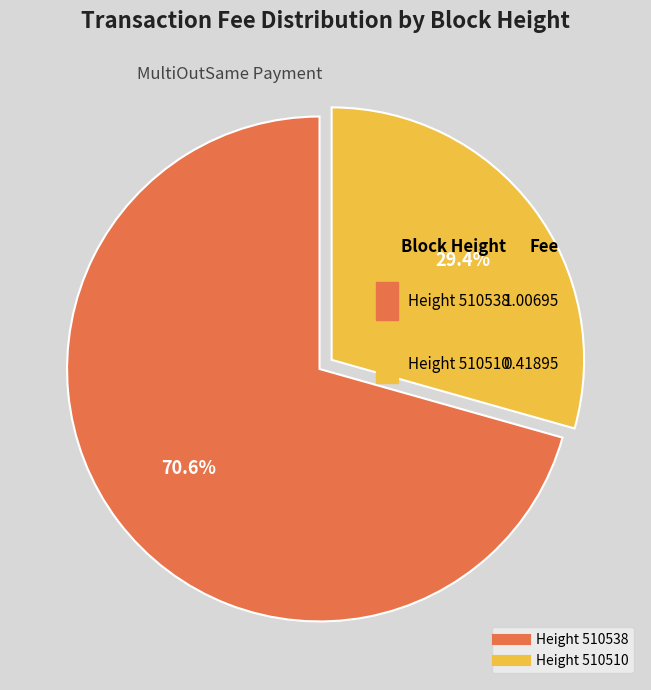

Does any single category account for the majority?

Yes